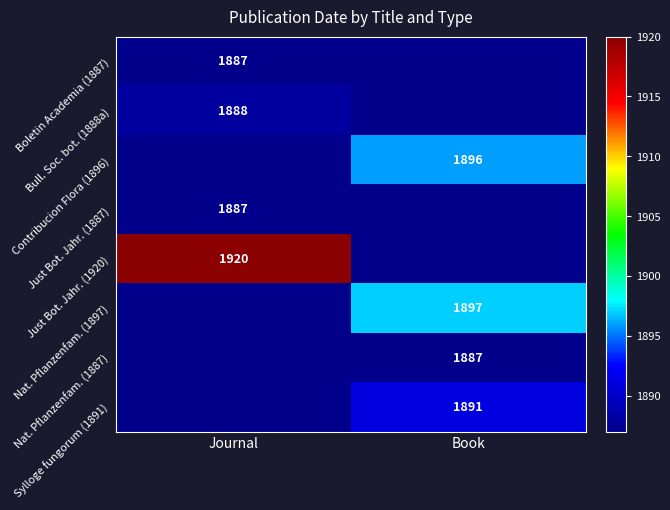

Is it true that Nat. Pflanzenfam. (1887) equals 1887 at Book?

True